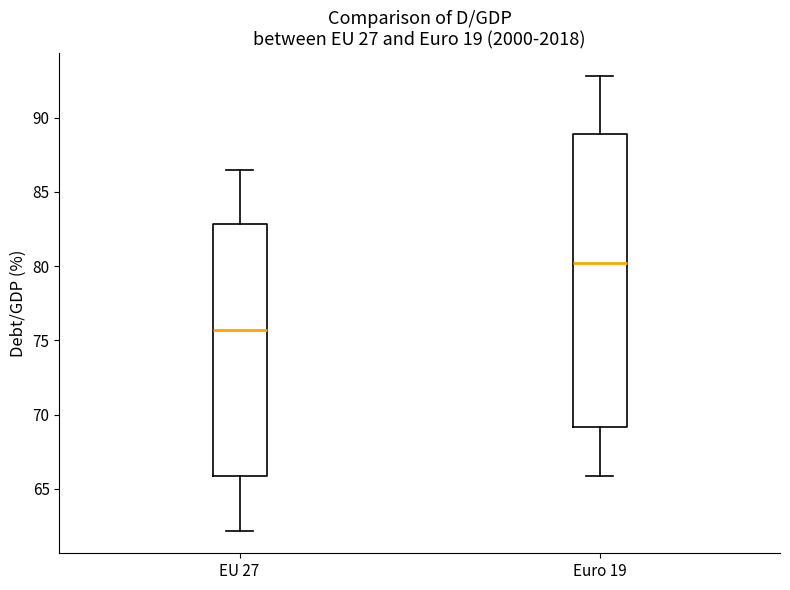

Comparing the boxes themselves (not the whiskers), which one is the tallest?

Euro 19